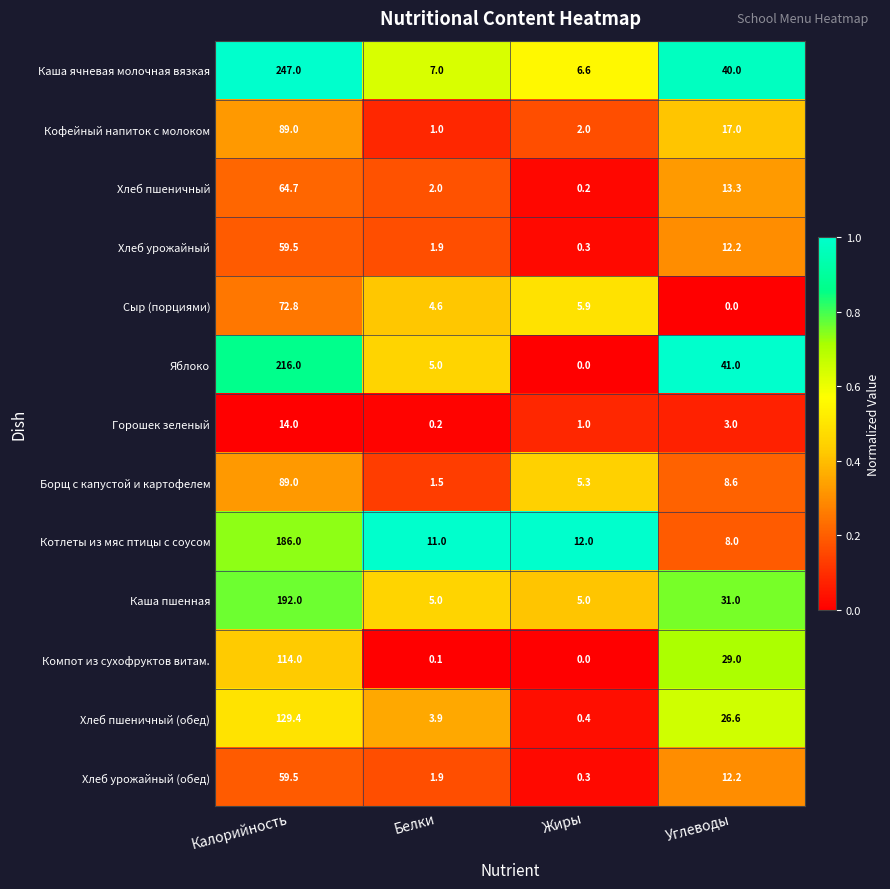

Which label corresponds to the largest value in the chart?

Калорийность